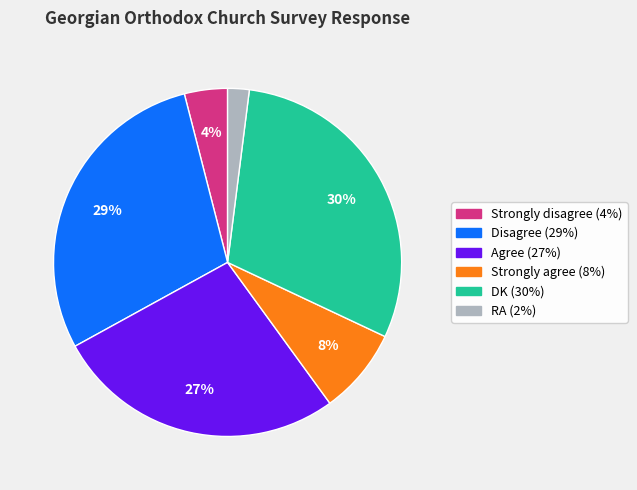

Is Strongly disagree the majority of the pie?

No